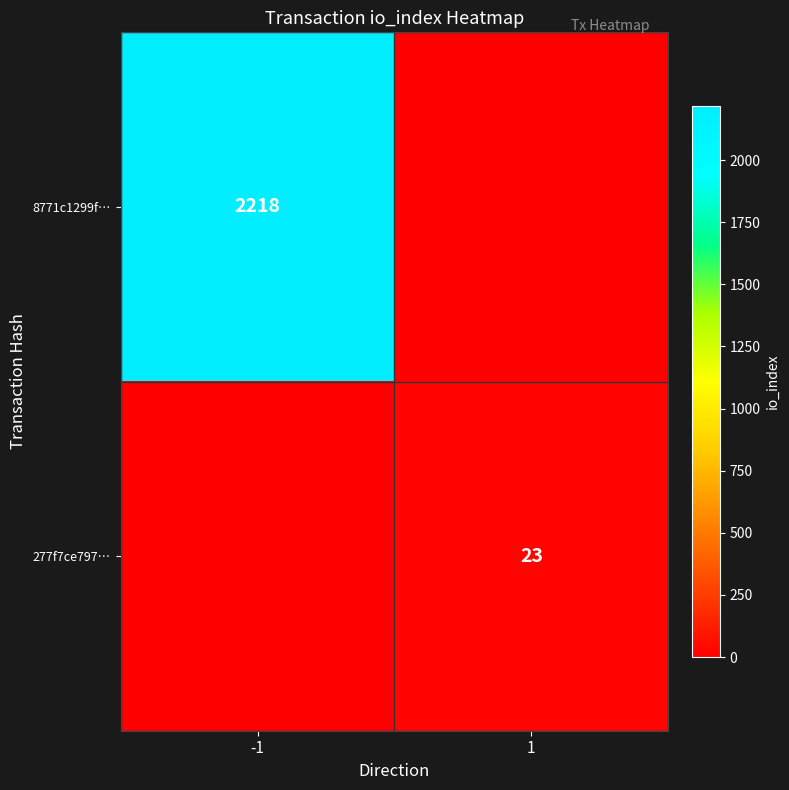

At how many categories does at least one series exceed 1920?

1